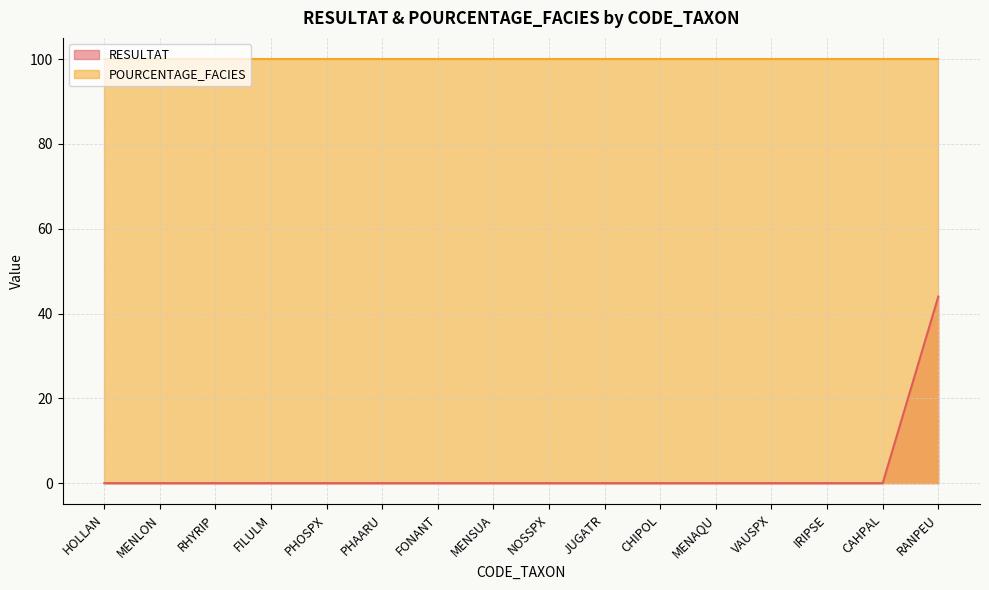

How many lines are shown in the chart?

2